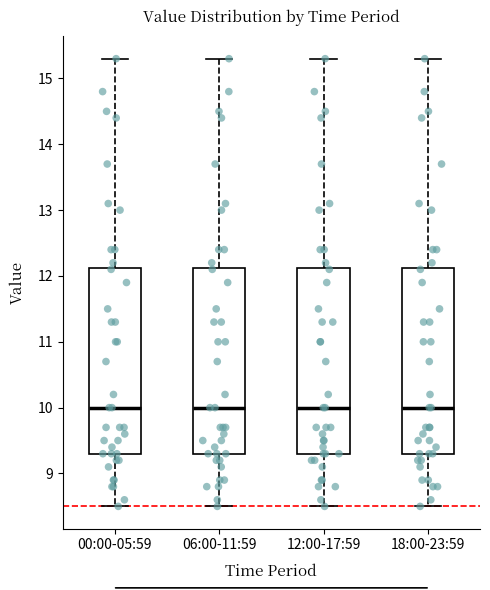

Reading left to right, transcribe this box plot: for each box, give where its median line is, the range the box spans, and where its two whiskers end, as read against the y-axis. The values are not printed on the chart, so give them approximately, as read against the axis.

00:00-05:59: median 10.0, box 9.3 to 12.1, whiskers 8.5 to 15.3
06:00-11:59: median 10.0, box 9.3 to 12.1, whiskers 8.5 to 15.3
12:00-17:59: median 10.0, box 9.3 to 12.1, whiskers 8.5 to 15.3
18:00-23:59: median 10.0, box 9.3 to 12.1, whiskers 8.5 to 15.3